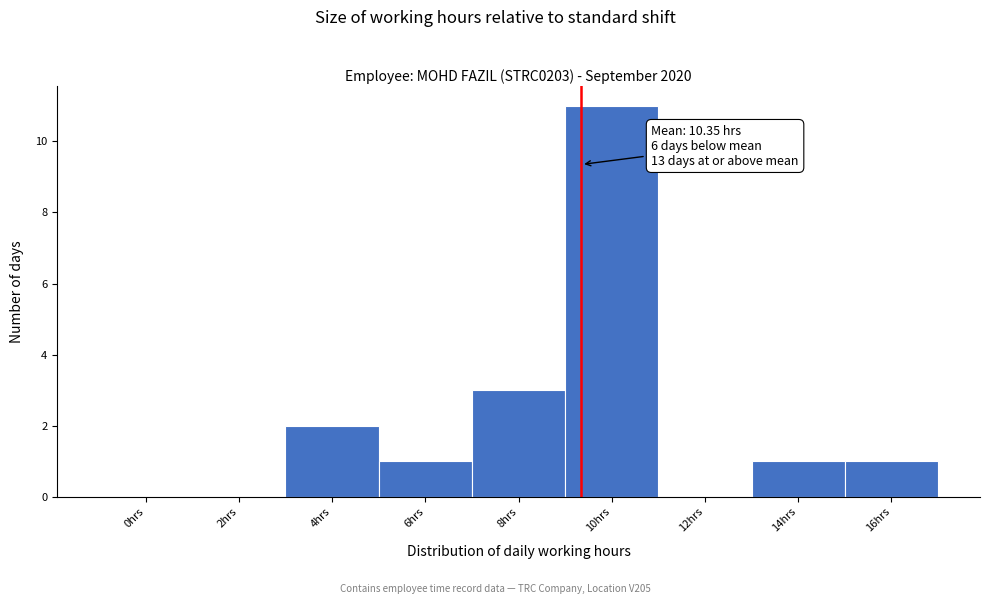

Reading left to right, list all the values displayed in this chart.

0hrs=0	2hrs=0	4hrs=2	6hrs=1	8hrs=3	10hrs=11	12hrs=0	14hrs=1	16hrs=1